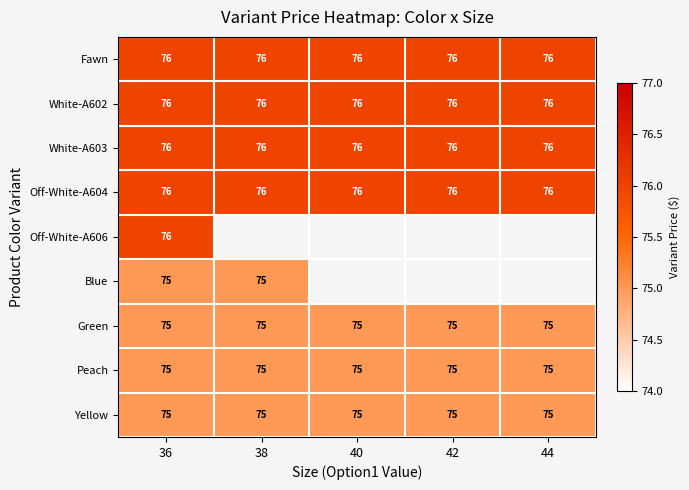

What is the greatest value displayed?

76.0